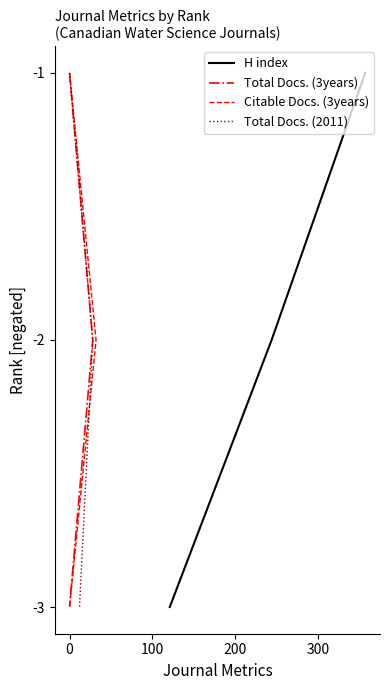

Which series changed the most between 0 and 100?

H index